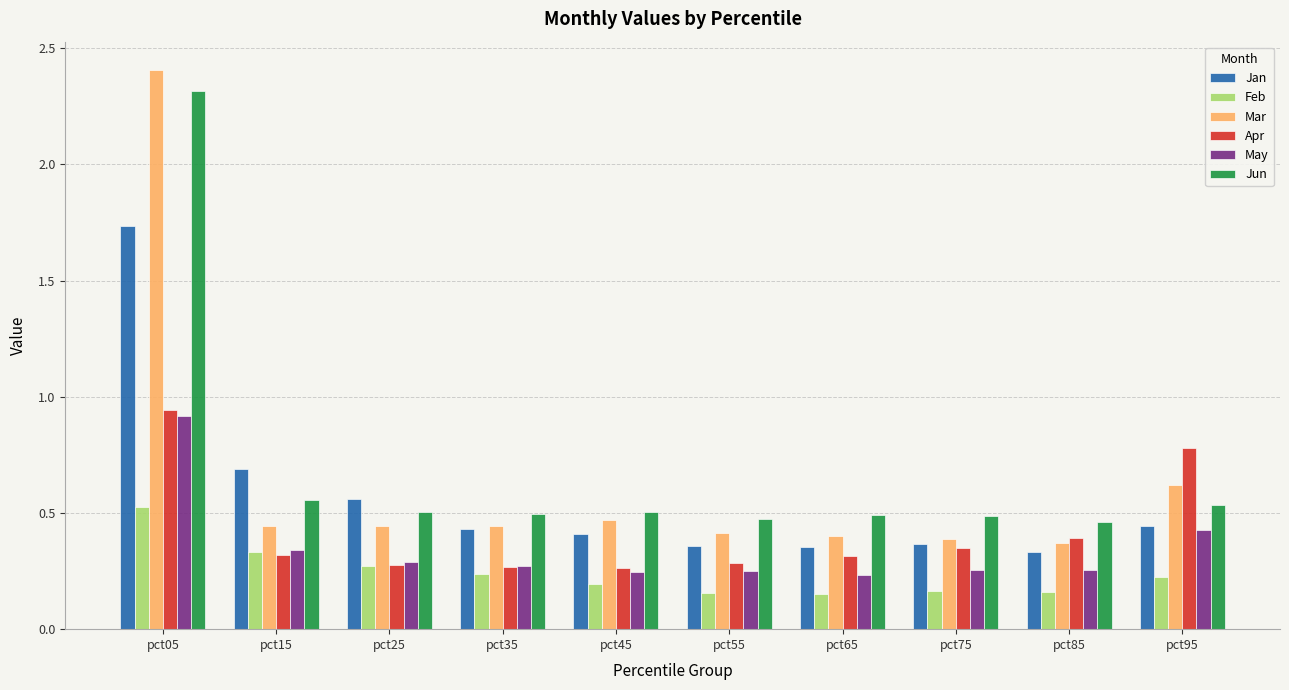

Does the chart contain stacked bars?

No